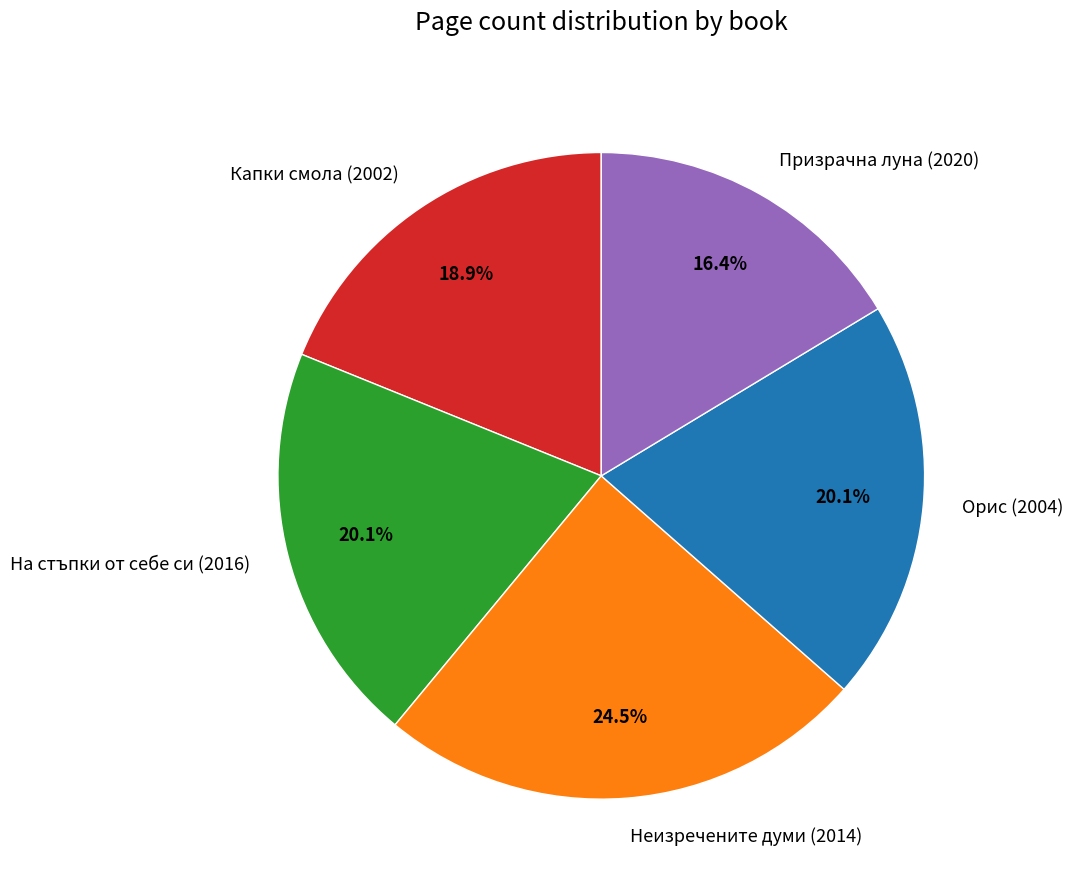

What percentage is NOT represented by На стъпки от себе си (2016)?

79.9%